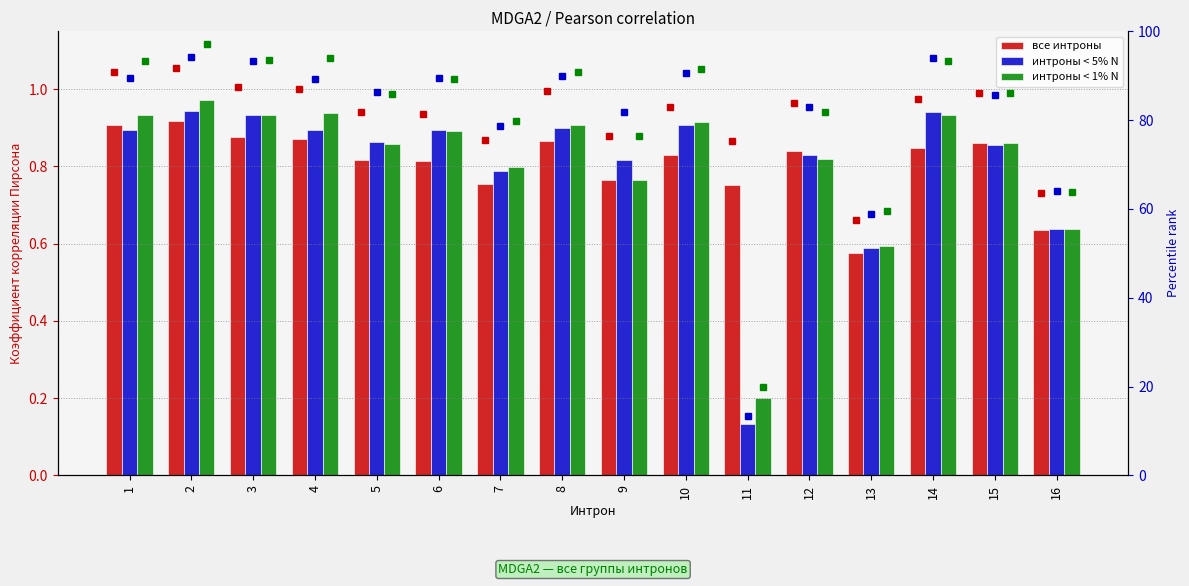

What is the sum of all интроны < 5% N values?

12.8